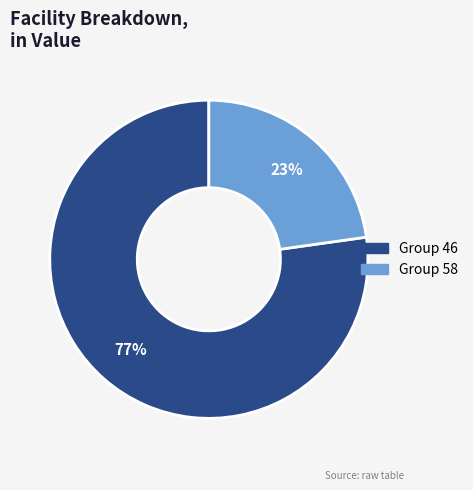

Is there a majority slice in this chart?

Yes